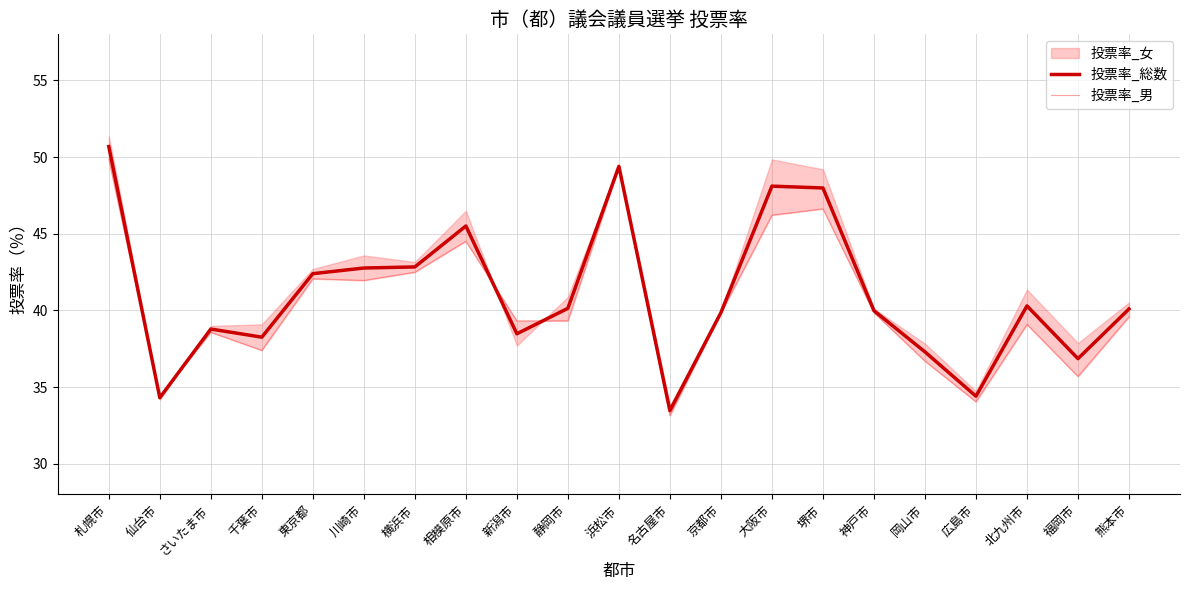

How many values in the 投票率_総数 series exceed 40?

11